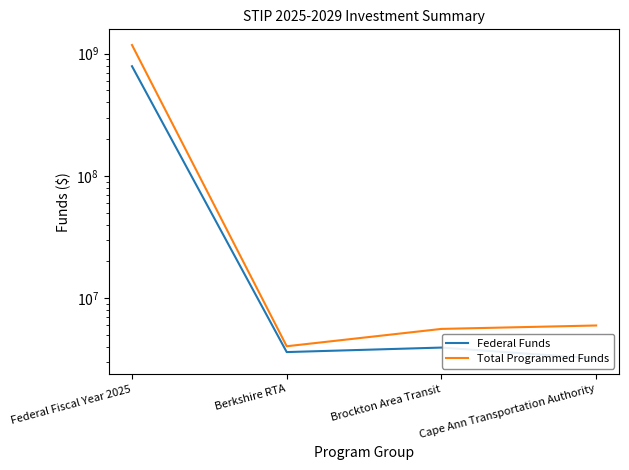

The value of Federal Funds at Cape Ann Transportation Authority is 3204400. True or false?

True